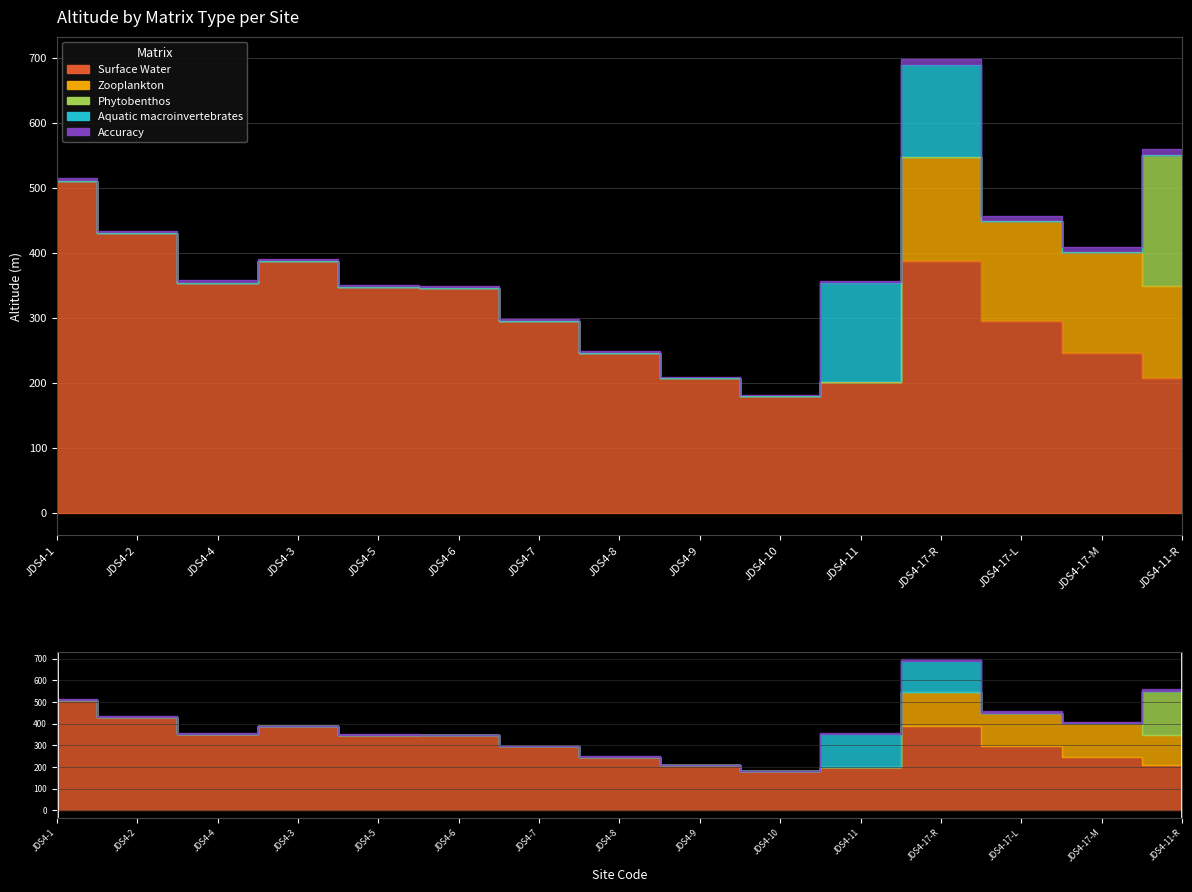

What is the difference between the maximum and second lowest values in the Accuracy series?

8.5